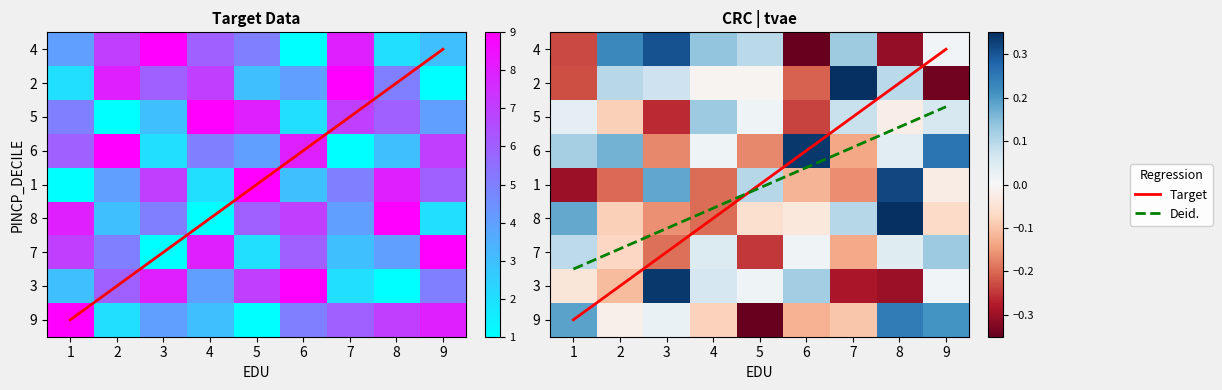

What is the sum of the 1 values at 4 and 2?

8